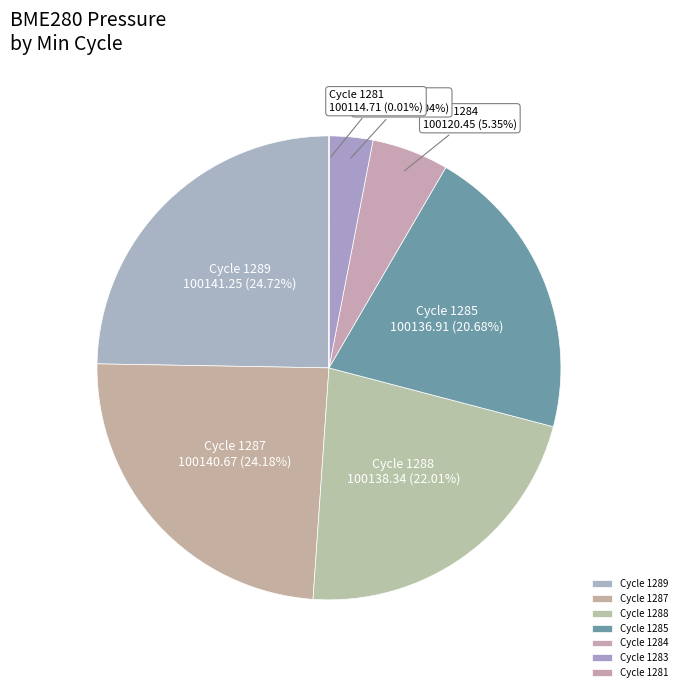

What is the ratio of the value at Cycle 1289 to the value at Cycle 1288?

1.1